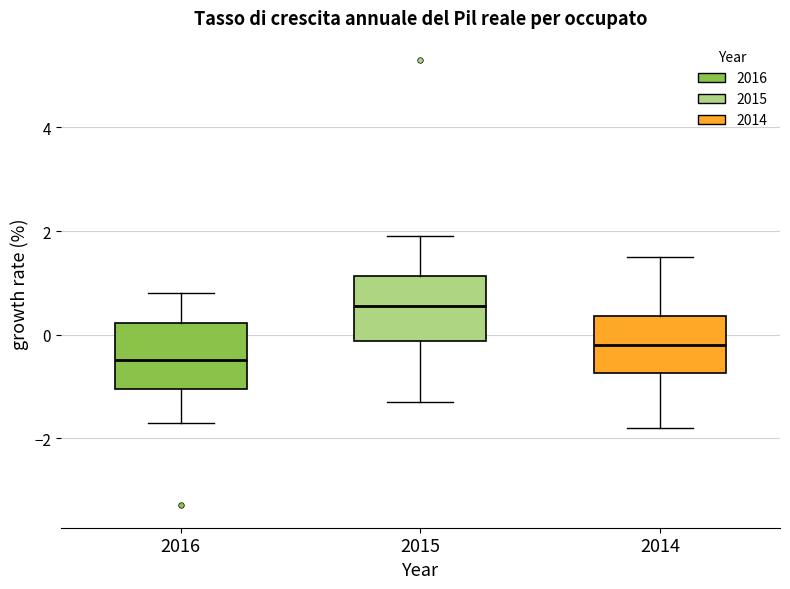

Where does the upper whisker of the box at x = 2016 end on the y-axis? The values are not printed on the chart, so give them approximately, as read against the axis.

0.8